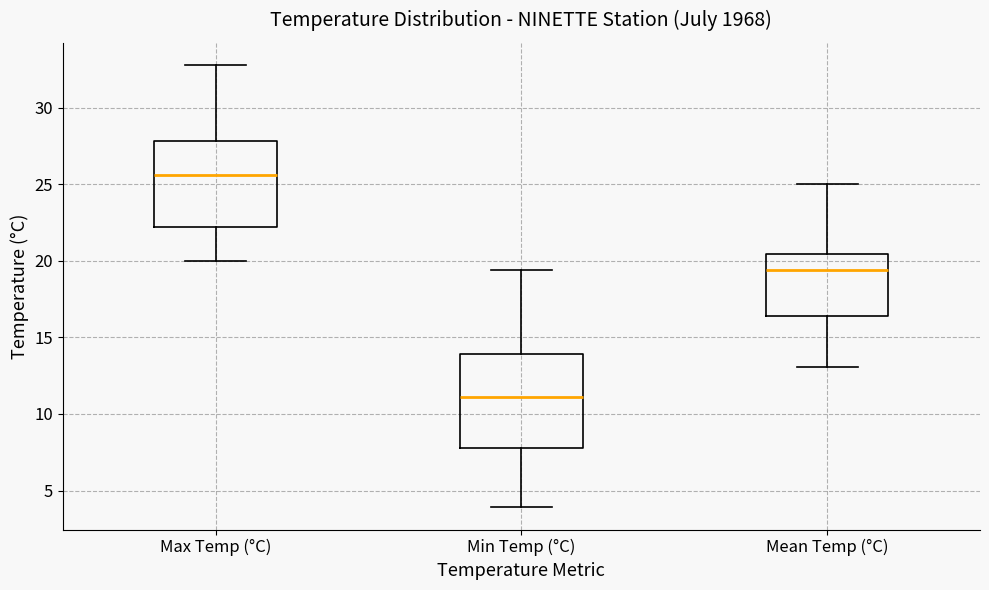

Where does the median line of the box for Min Temp (°C) sit on the y-axis? The values are not printed on the chart, so give them approximately, as read against the axis.

11.0